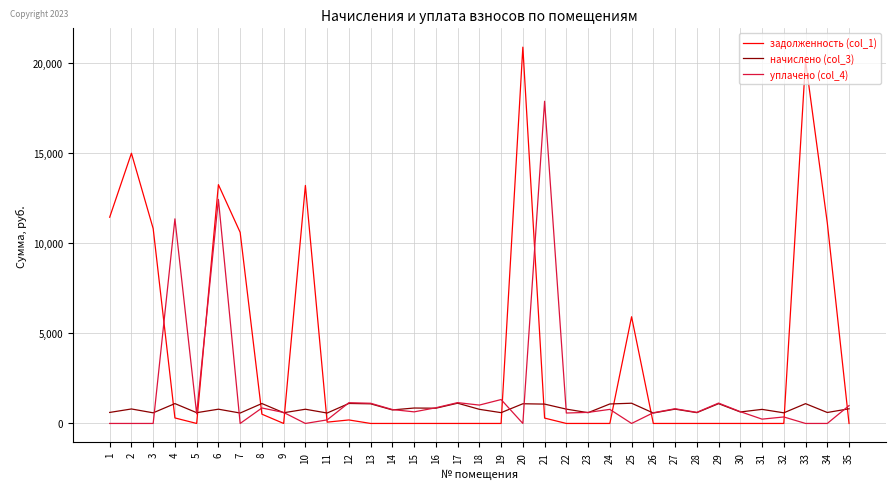

How many categories are shown in the chart?

35